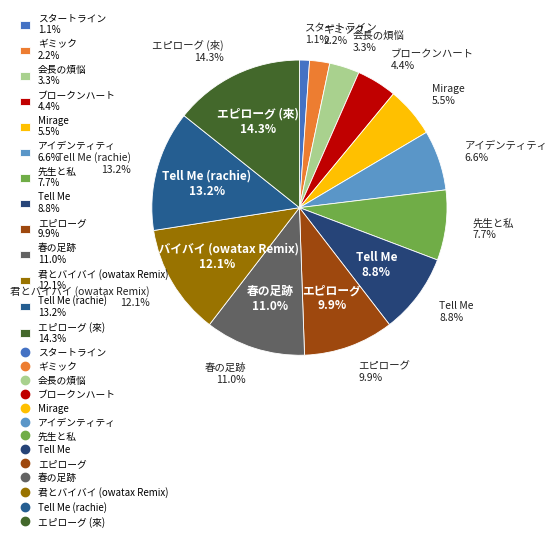

What is the smallest slice in the pie chart?

スタートライン